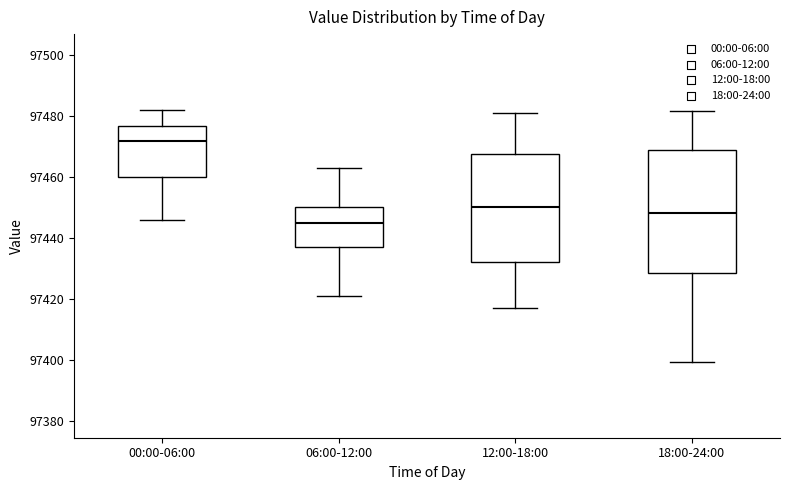

Reading left to right, read every box against the y-axis: the position of its median line, the range the box covers, and the ends of its whiskers. The values are not printed on the chart, so give them approximately, as read against the axis.

00:00-06:00: median 97472, box 97460 to 97476, whiskers 97446 to 97482
06:00-12:00: median 97444, box 97438 to 97450, whiskers 97420 to 97462
12:00-18:00: median 97450, box 97432 to 97468, whiskers 97418 to 97480
18:00-24:00: median 97448, box 97428 to 97468, whiskers 97400 to 97482